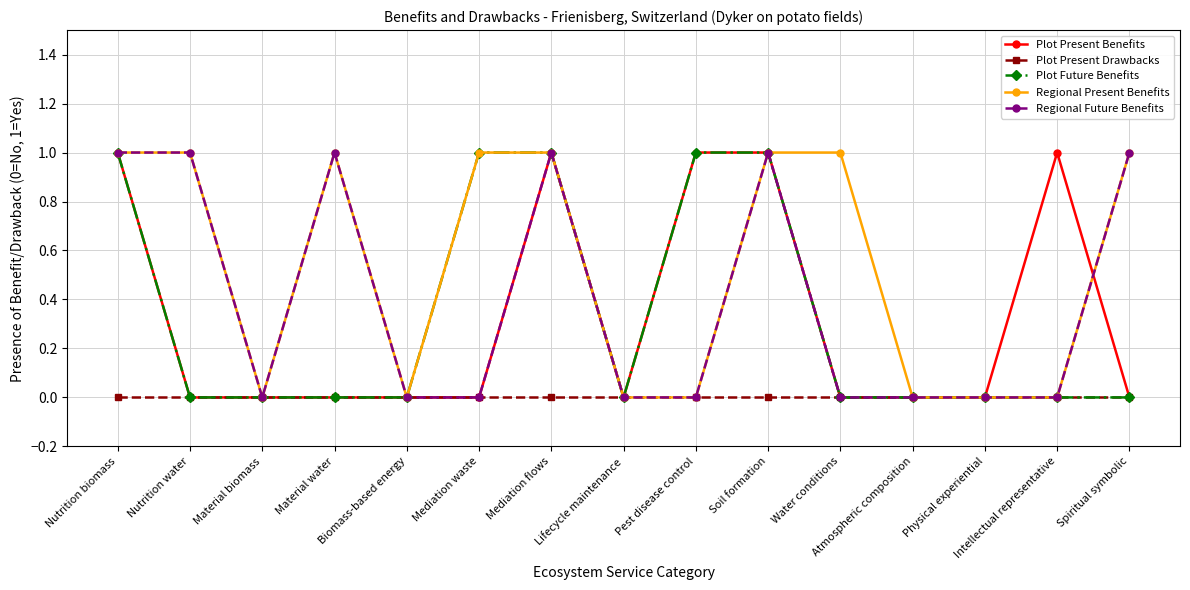

Which series has the largest total across all categories?

Regional Present Benefits